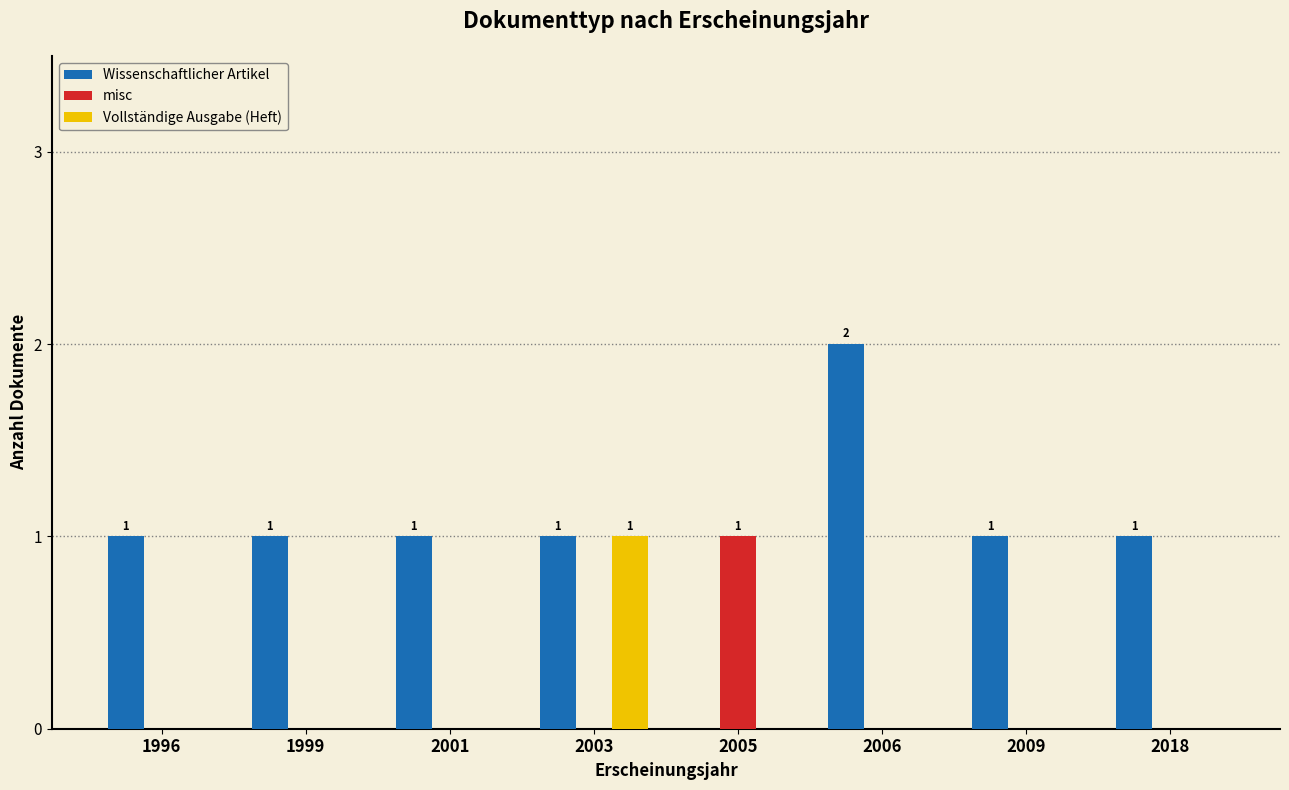

Which category has the highest value across all series?

2006